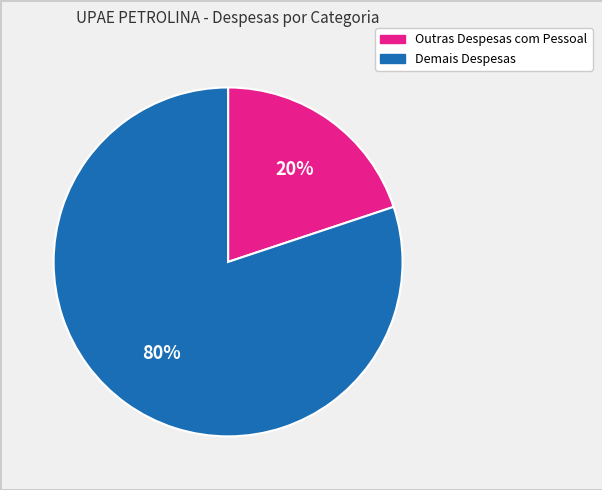

Does any single category account for the majority?

Yes